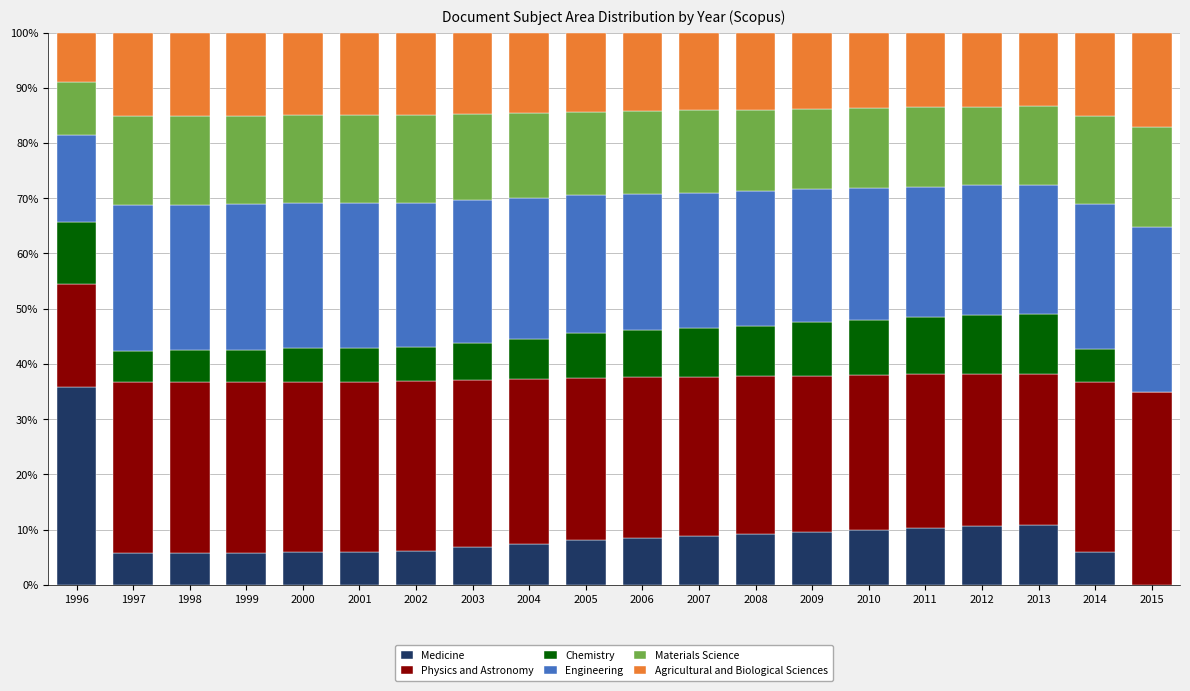

What is the total value across all series at 2007?

100.0